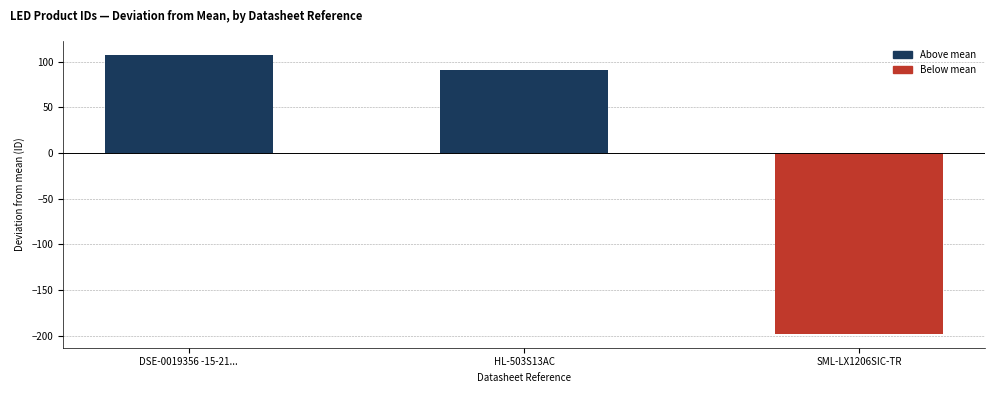

List the labels in order of value, largest first.

DSE-0019356 -15-21..., HL-503S13AC, SML-LX1206SIC-TR